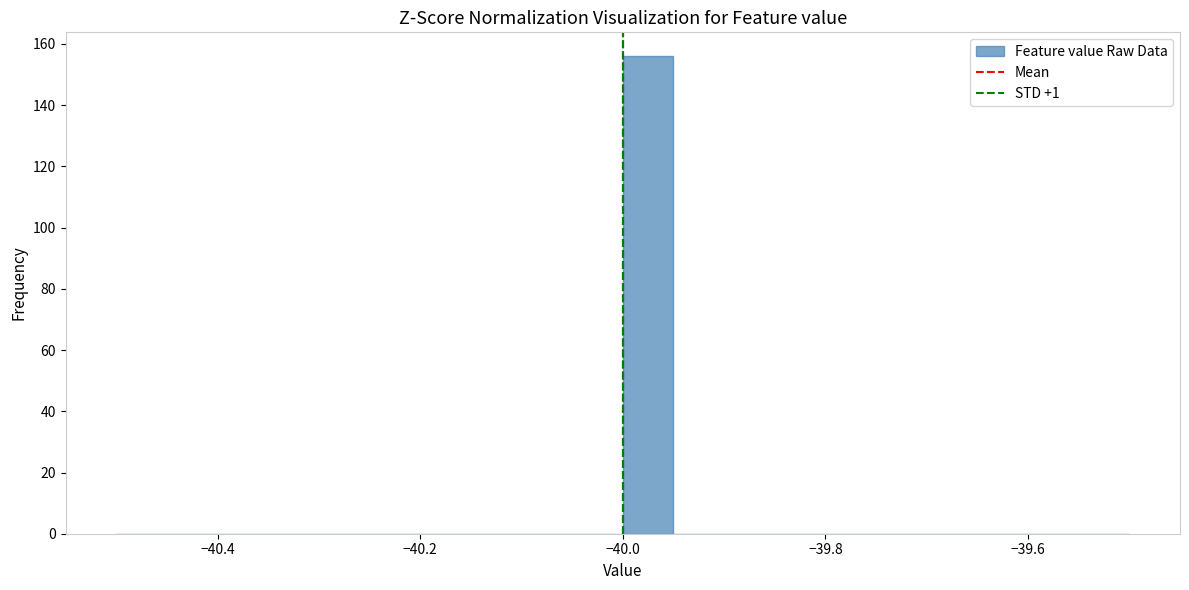

Around what value on the x-axis is the tallest bar? Give the approximate position of its centre, as read against the axis.

-39.98